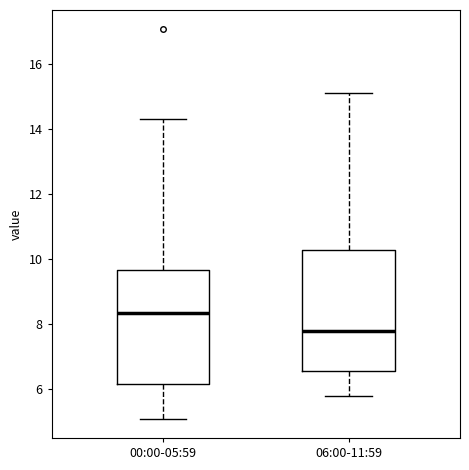

Where does the lower whisker of the box for 06:00-11:59 end on the y-axis? The values are not printed on the chart, so give them approximately, as read against the axis.

5.8